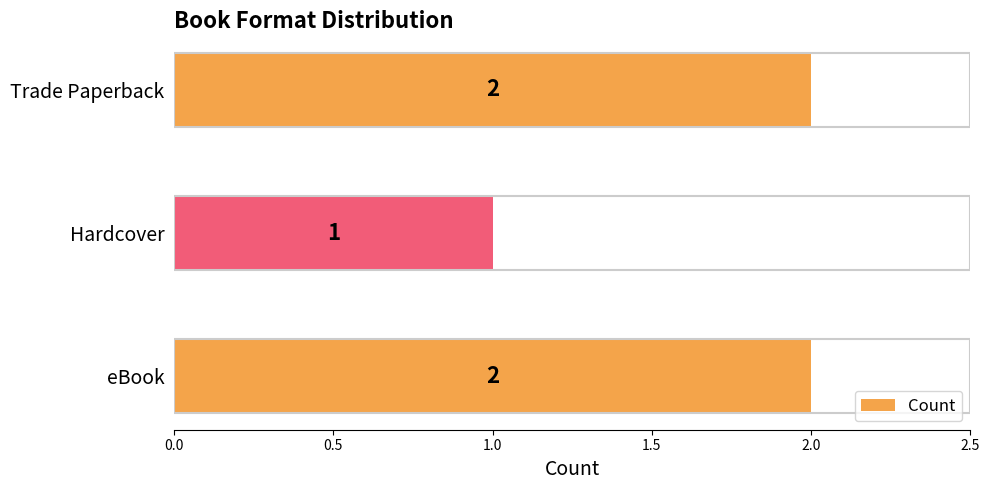

At which category does the chart reach its minimum across all series?

Hardcover